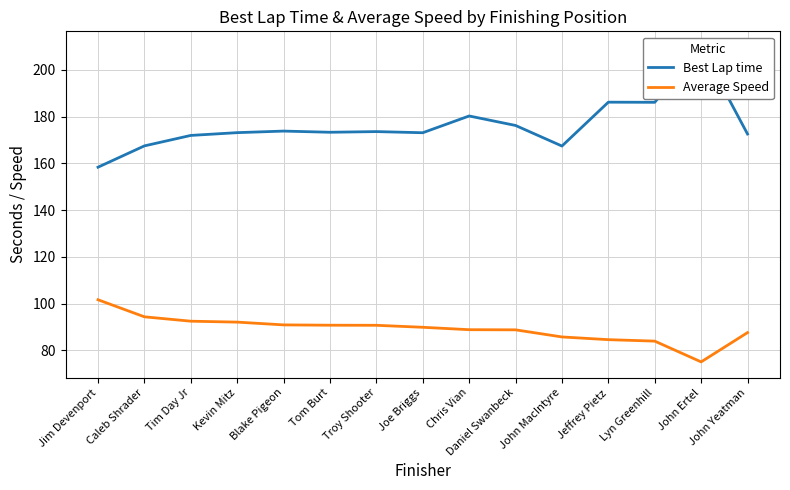

At which label does Best Lap time reach its peak?

John Ertel